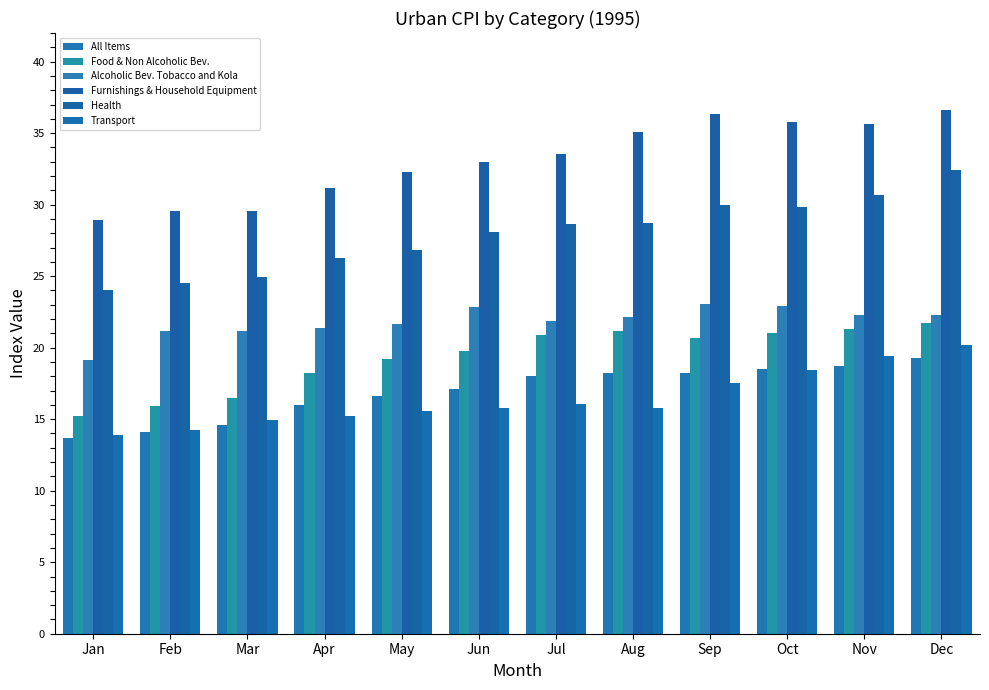

What is the difference between the highest and lowest values at Jul?

17.5